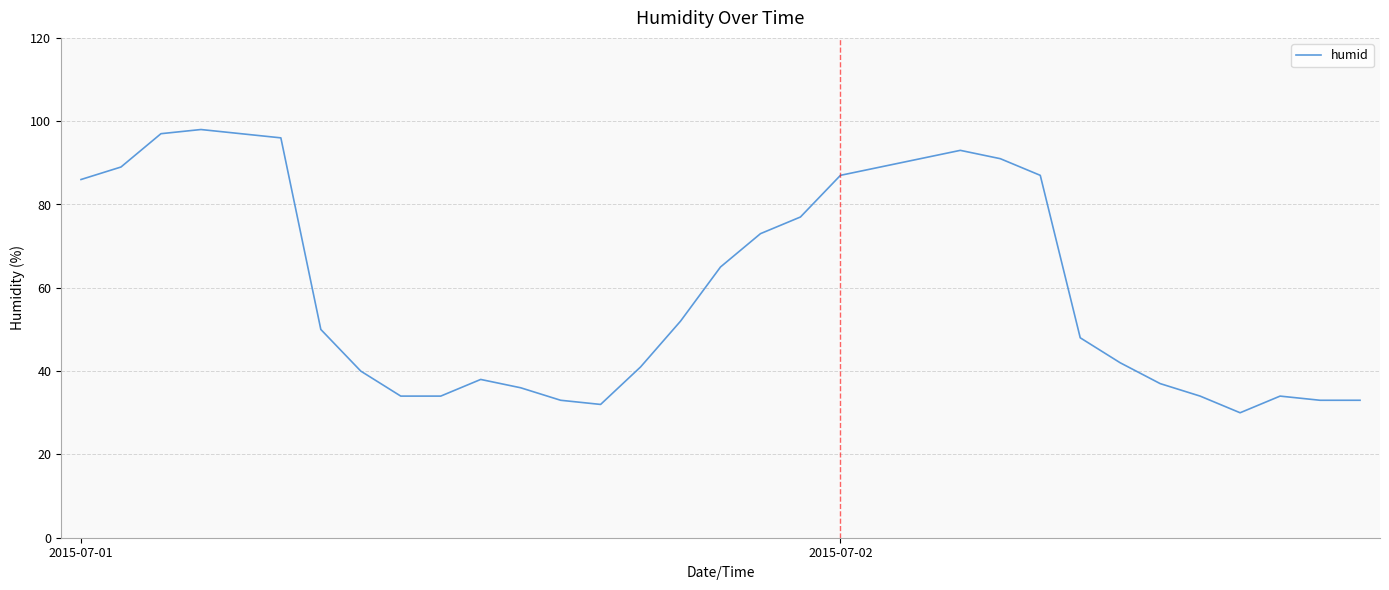

What is the greatest value displayed?

98